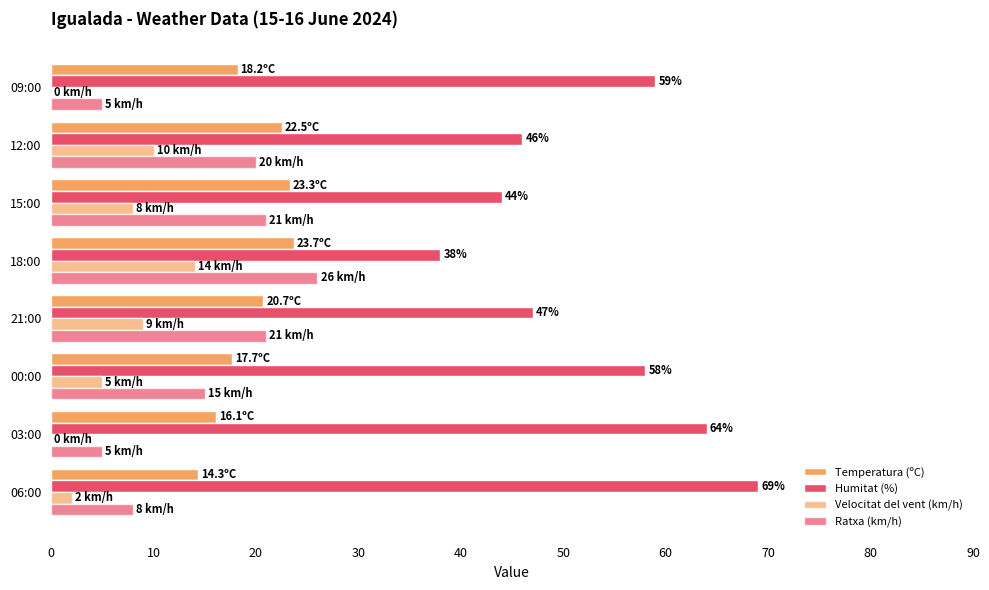

What is the greatest value displayed?

69.0